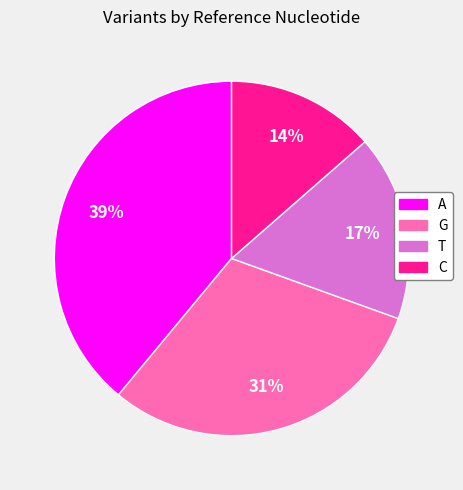

How many segments does this pie chart have?

4